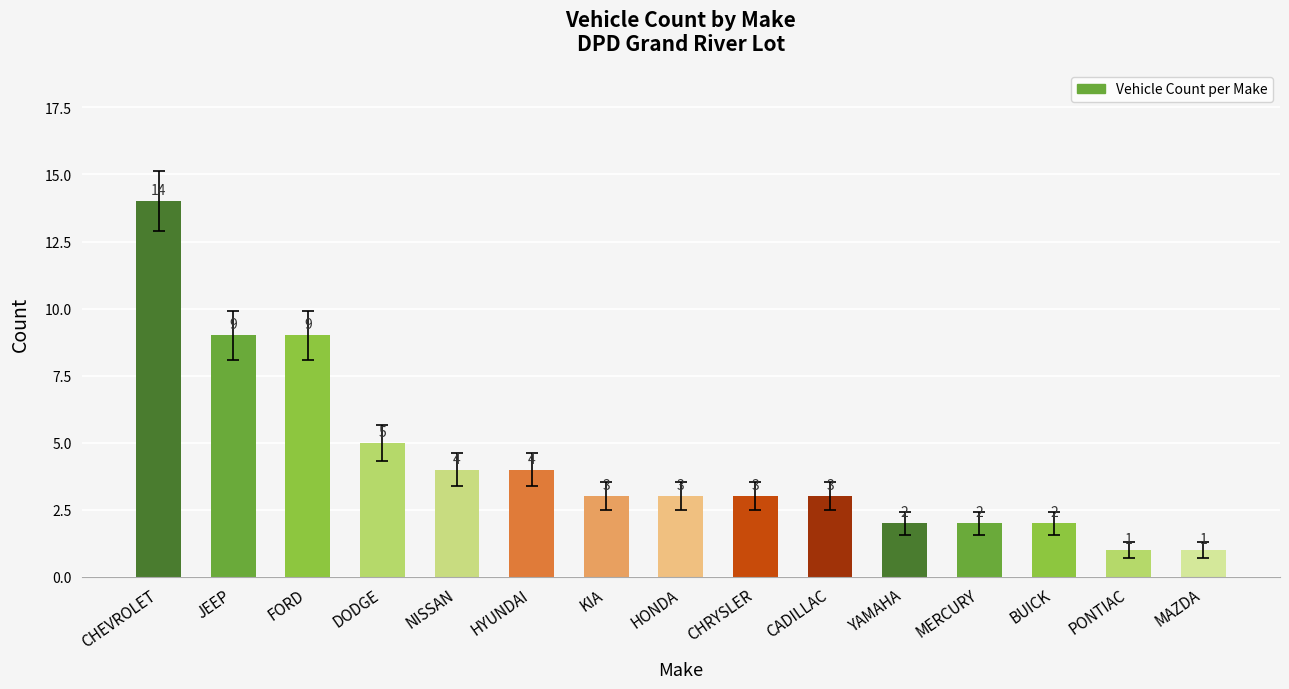

What is the maximum value shown in the chart?

14